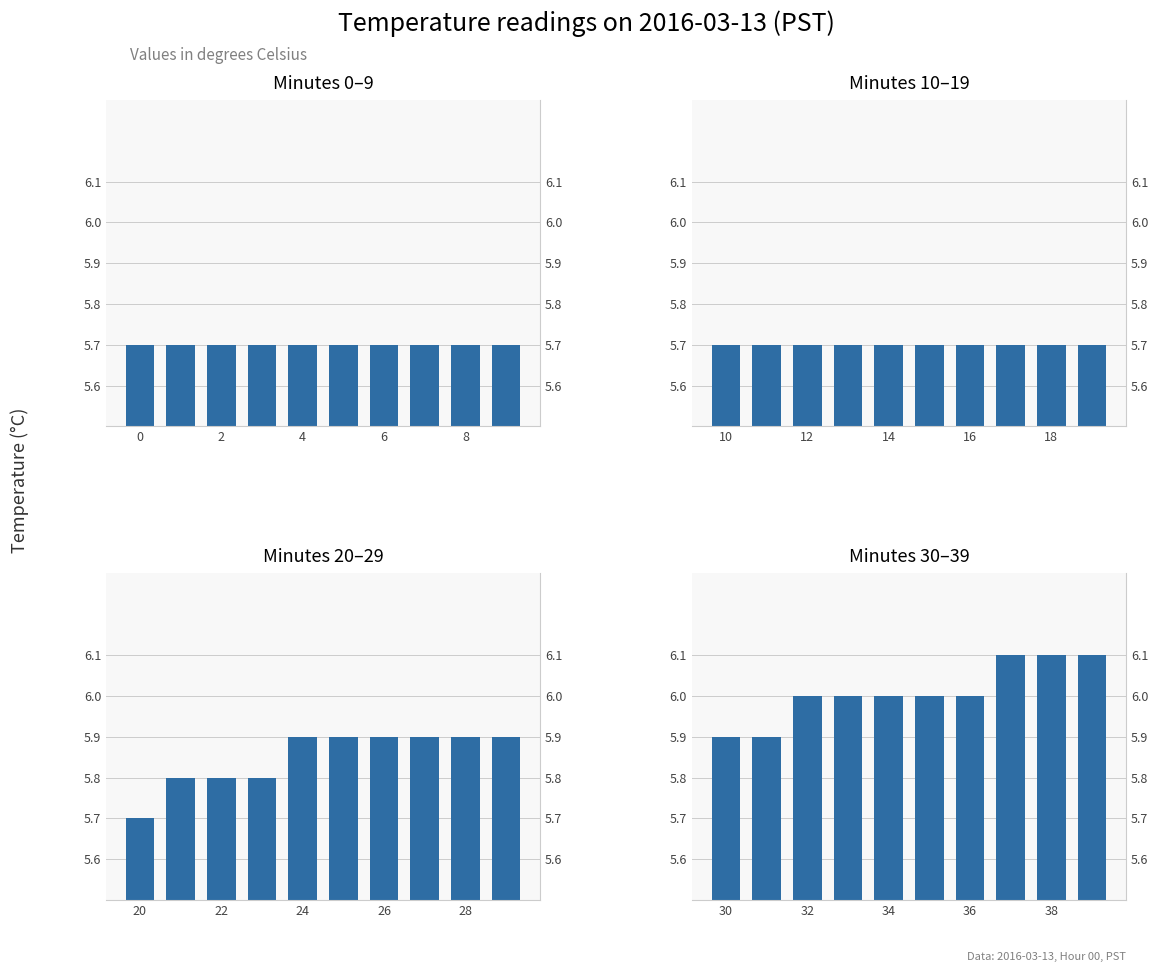

Count the number of categories in the chart.

10